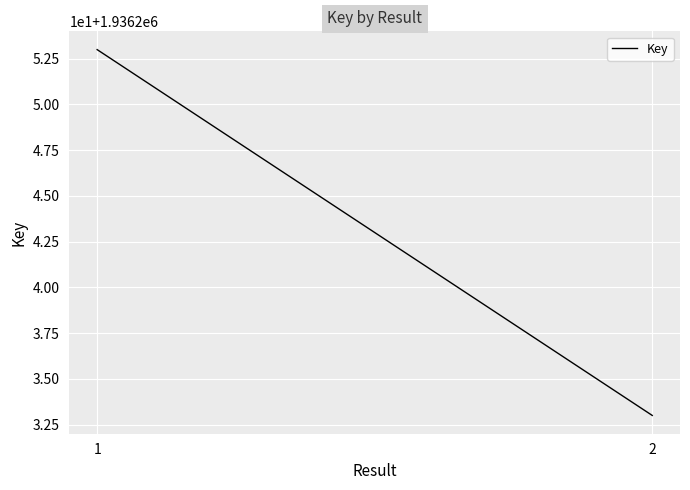

Reading left to right, extract all data points from this chart.

1=1936253	2=1936233